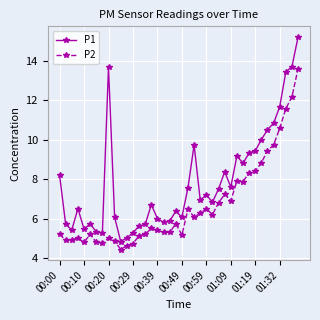

True or false: P2 has more than 0 points higher than both neighbors.

True